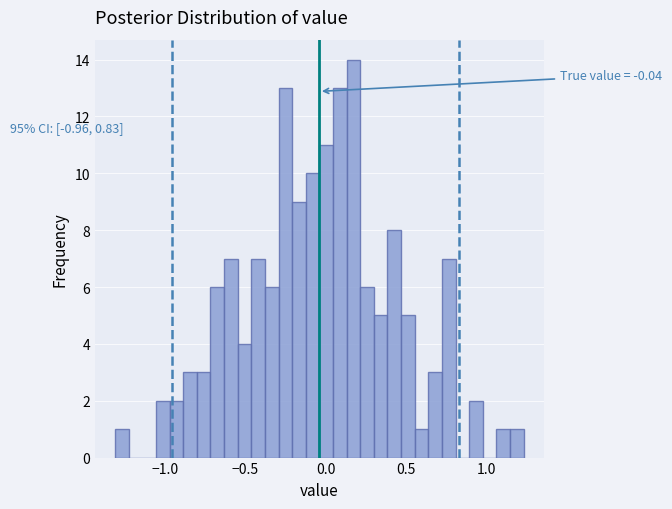

Read against the x-axis, roughly where is the centre of the tallest bar?

0.15